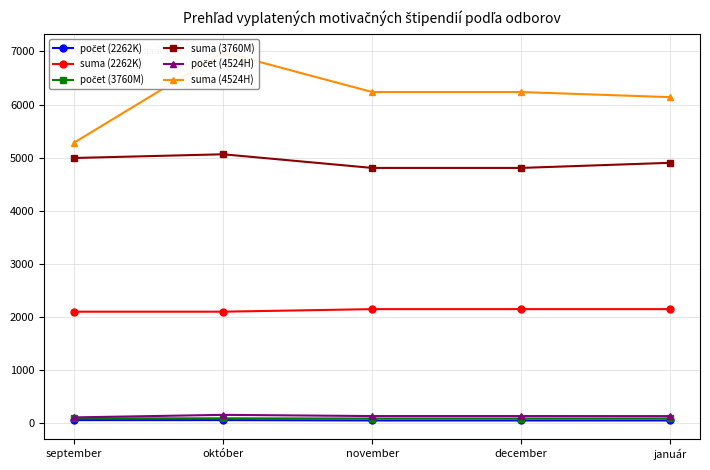

Reading right to left, extract all data points from this chart.

počet (2262K): január=49.0	december=49.0	november=49.0	október=56.0	september=56.0
suma (2262K): január=2146.1	december=2146.1	november=2146.1	október=2098.0	september=2098.0
počet (3760M): január=87.0	december=86.0	november=86.0	október=90.0	september=89.0
suma (3760M): január=4902.2	december=4805.8	november=4805.8	október=5062.7	september=4992.8
počet (4524H): január=131.0	december=132.0	november=132.0	október=155.0	september=107.0
suma (4524H): január=6138.6	december=6235.0	november=6235.0	október=6984.3	september=5282.3